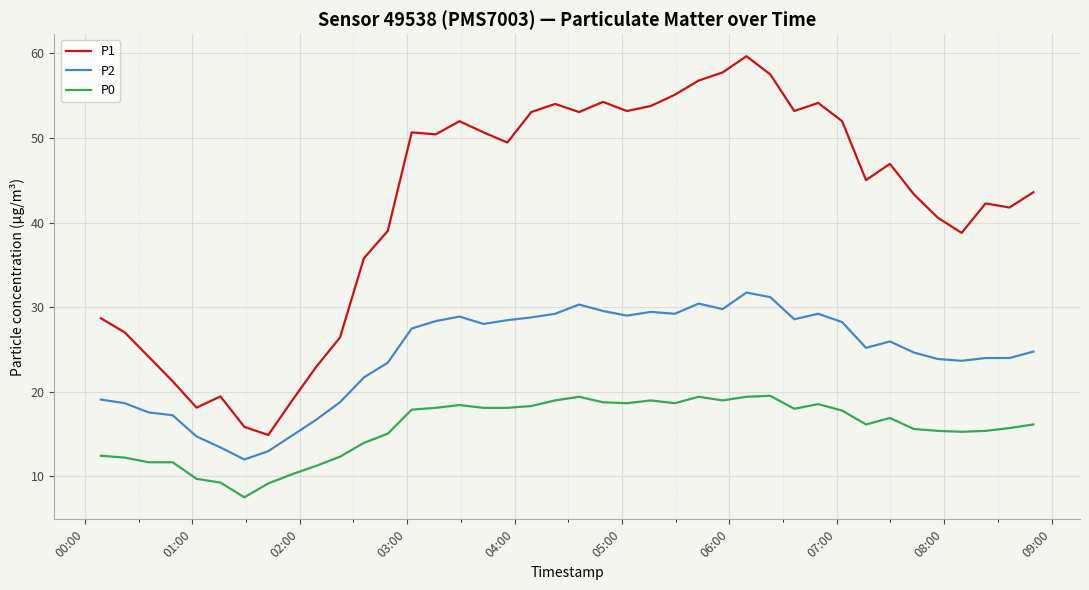

What is the maximum value shown in the chart?

59.7